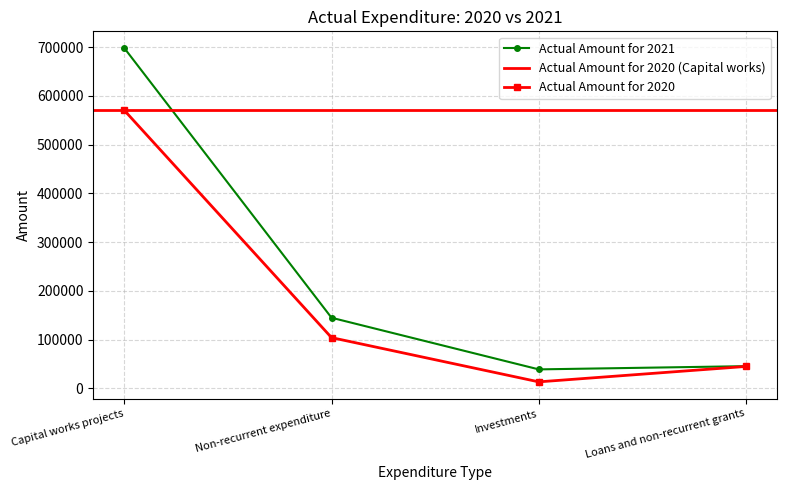

How many data points in Actual Amount for 2021 are less than 144955?

2